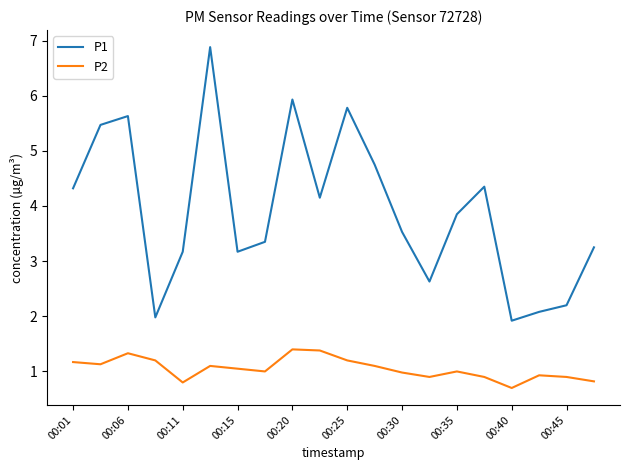

List the series in order of their peak value, highest first.

P1, P2